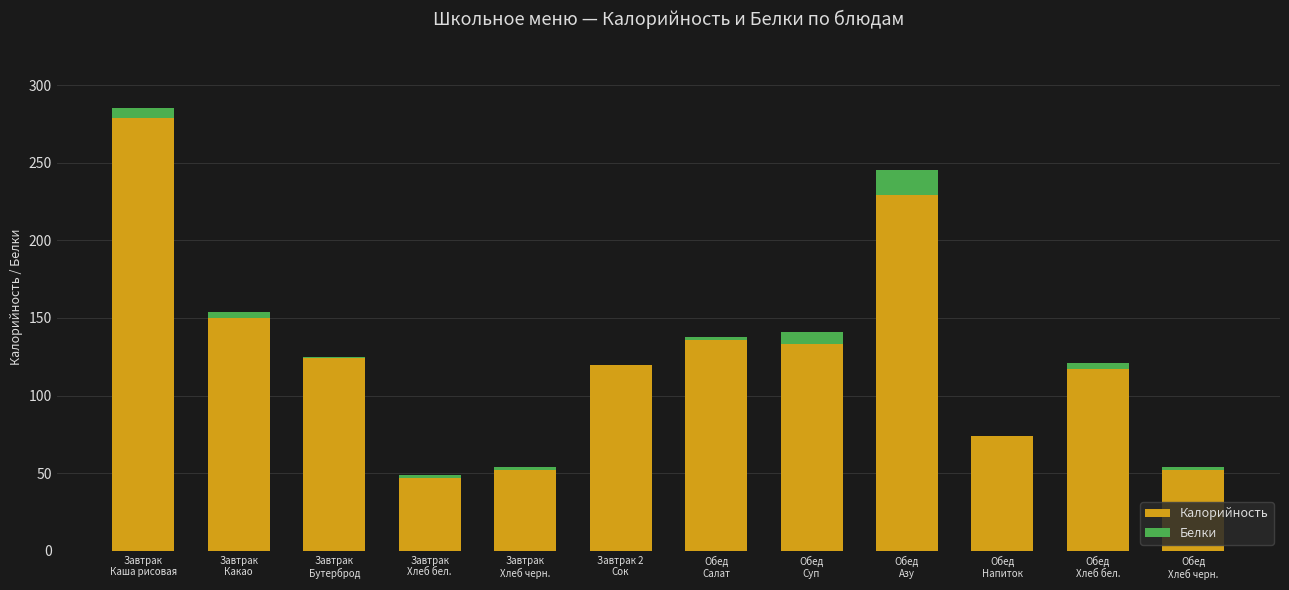

What is the maximum value for Калорийность?

279